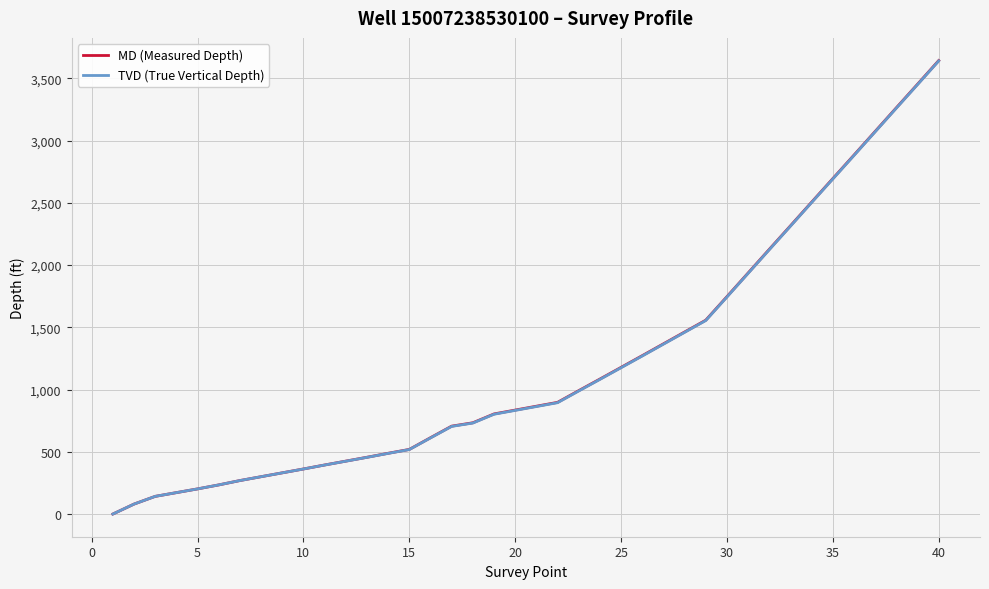

True or false: TVD (True Vertical Depth) and MD (Measured Depth) cross at least once.

False